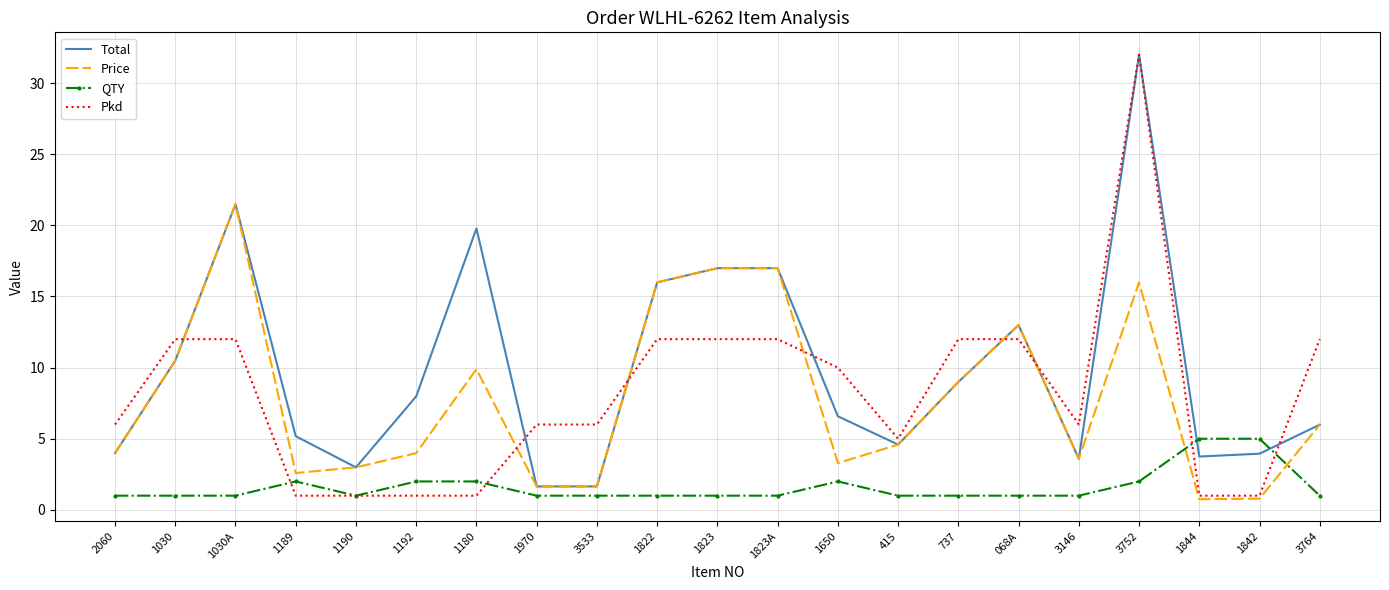

Is it true that Pkd equals 3.6 at 1970?

False